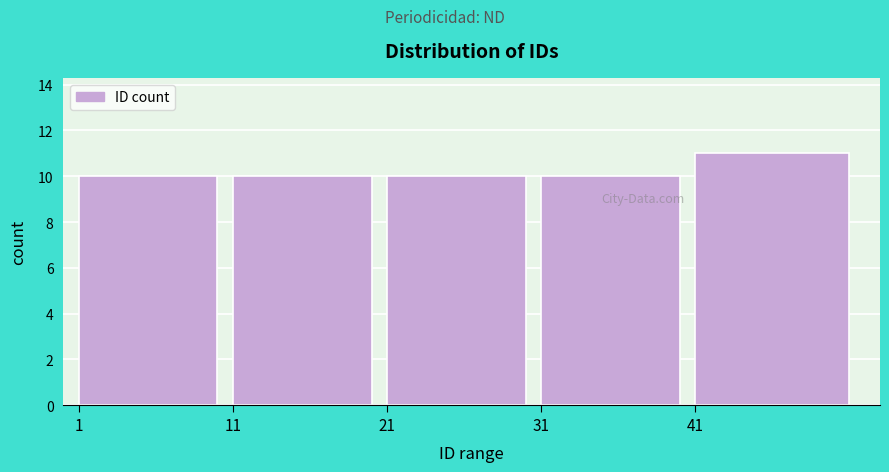

Reading left to right, list all the values displayed in this chart.

10	10	10	10	11